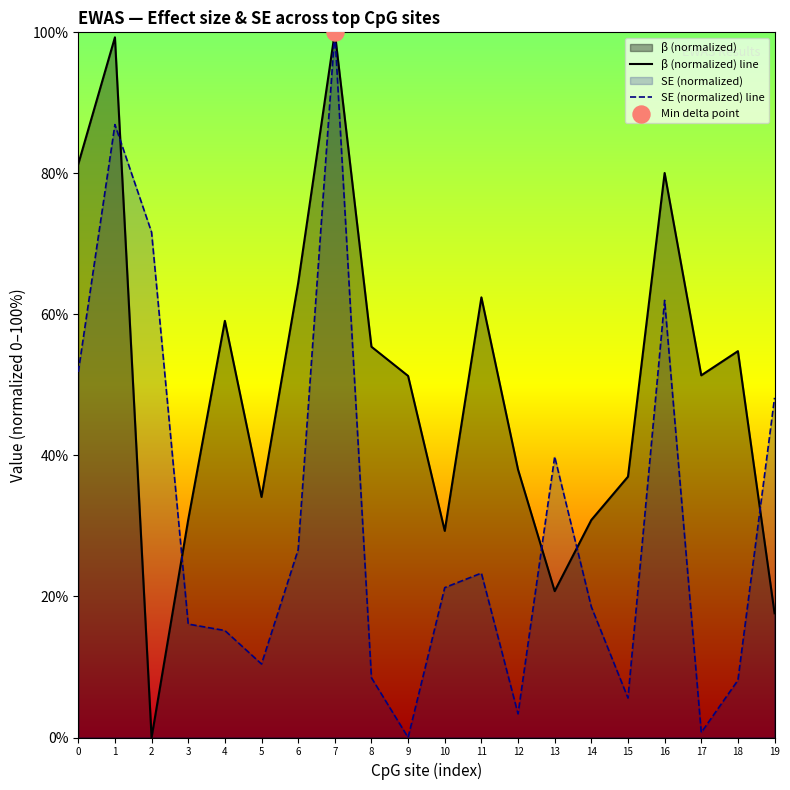

What is the total value across all series at 11?

85.7